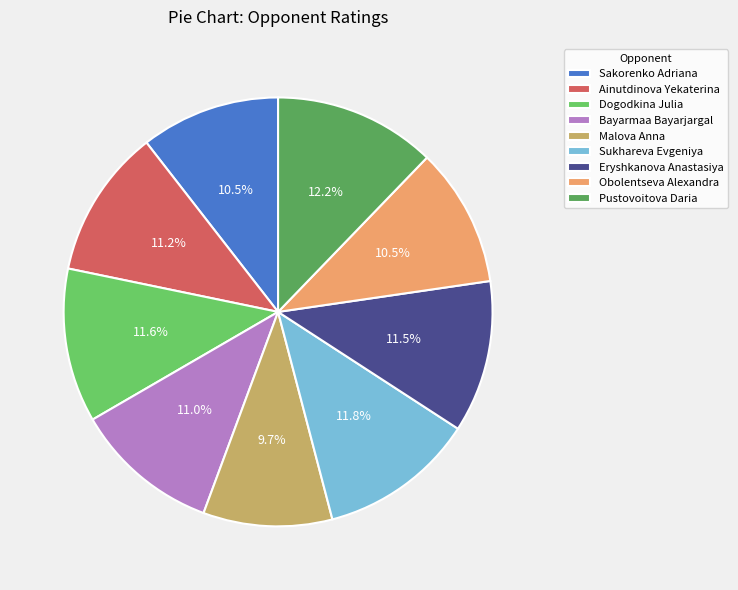

What is the ratio of the value at Sakorenko Adriana to the value at Pustovoitova Daria?

0.9